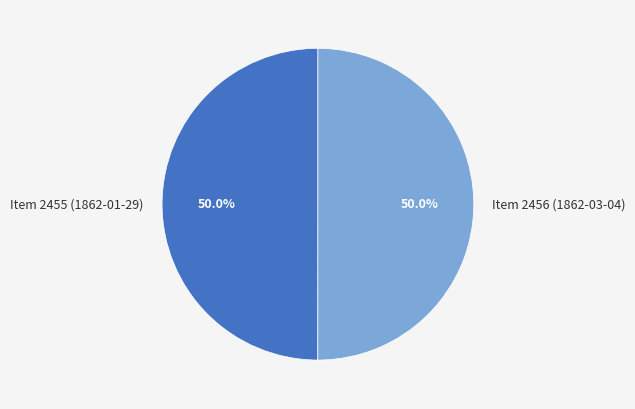

Is it true that Item 2456 (1862-03-04) is 50% of the pie?

True